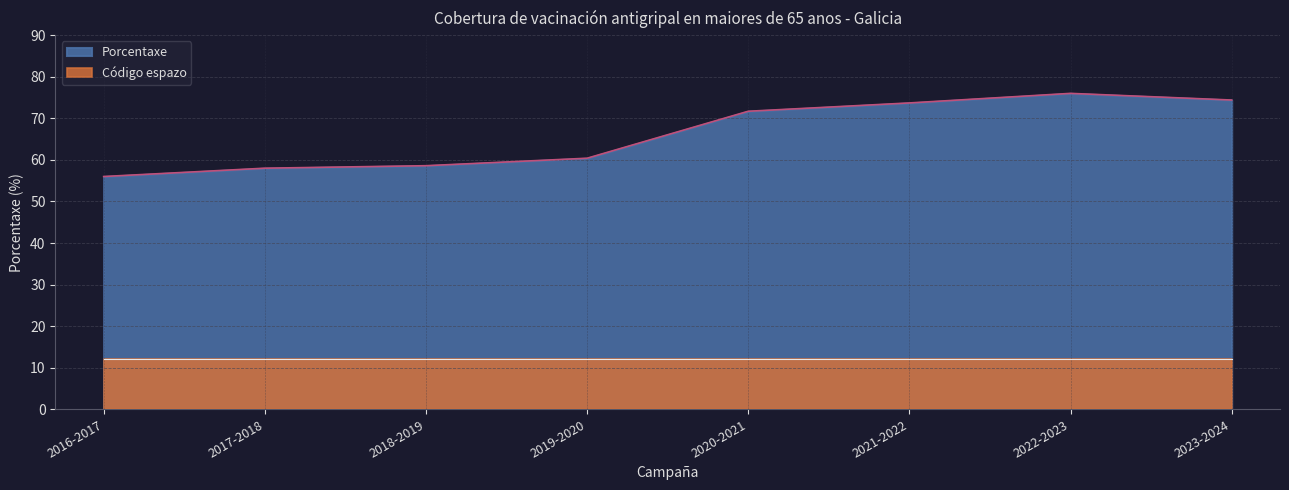

True or false: the data has more than 2 interior local peaks.

False